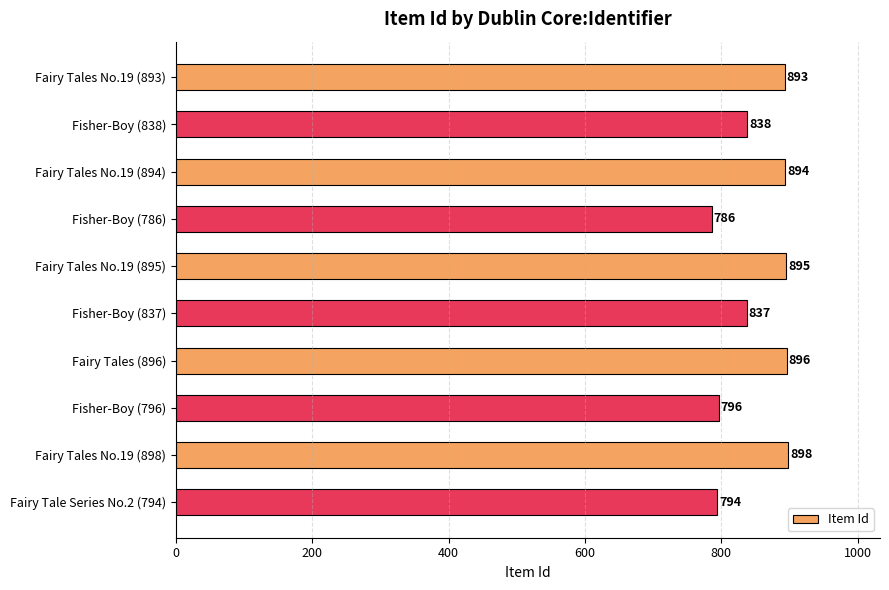

Reading top to bottom, transcribe all the data shown in this chart.

893	838	894	786	895	837	896	796	898	794